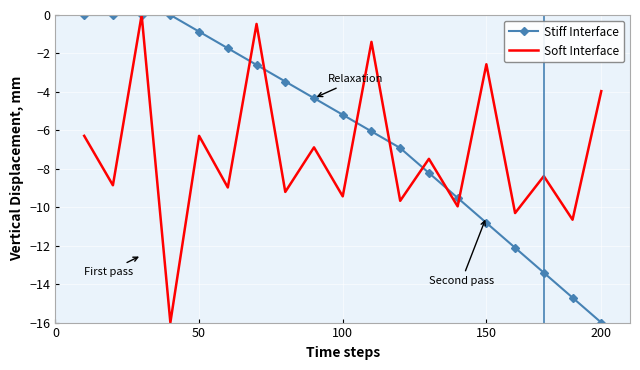

List the series in order of their overall mean, highest first.

Stiff Interface, Soft Interface